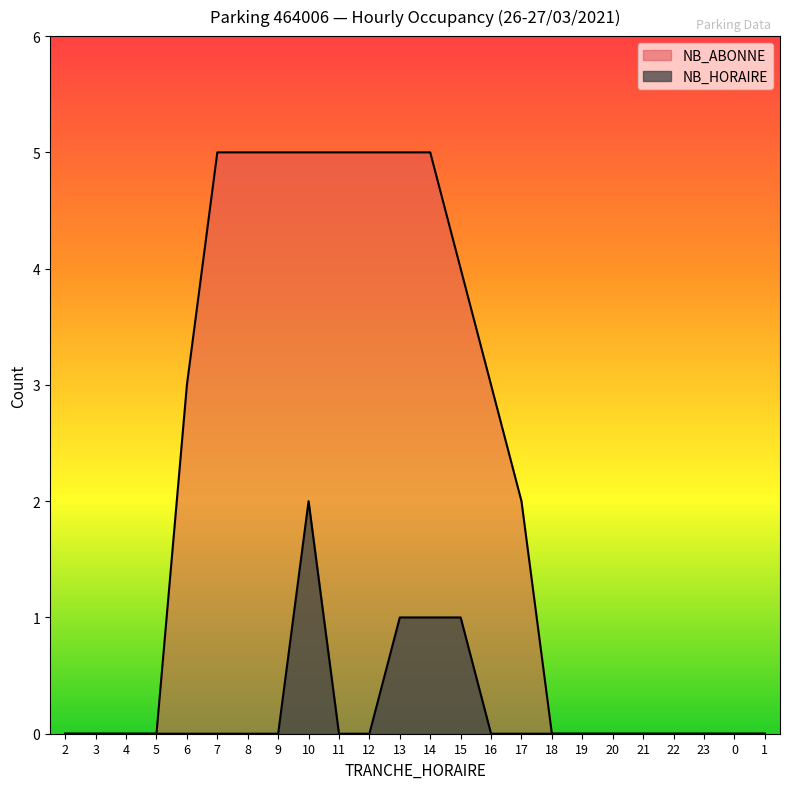

What is the maximum value shown in the chart?

5